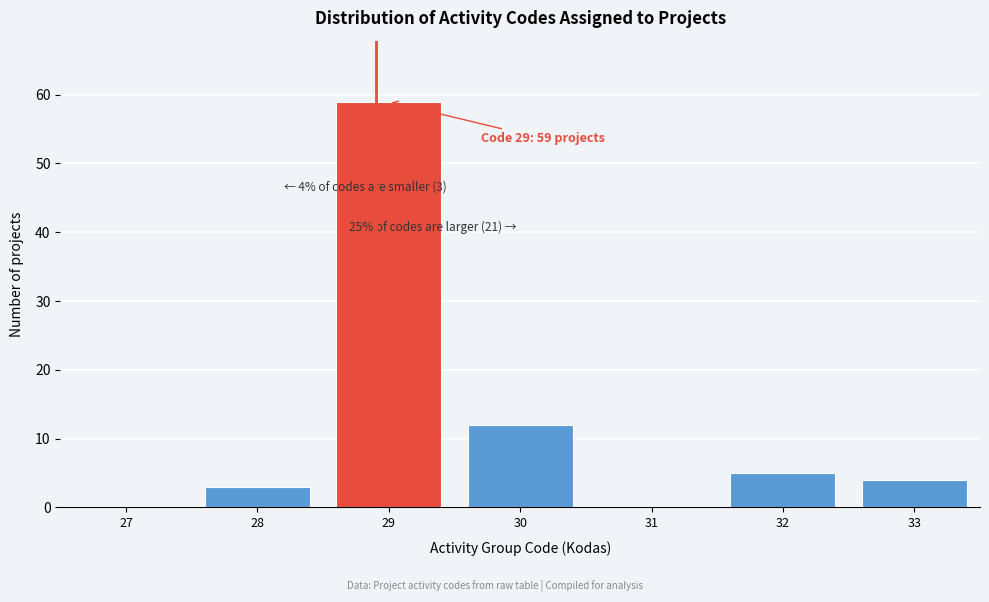

Reading left to right, list all the values displayed in this chart.

27=0	28=3	29=59	30=12	31=0	32=5	33=4